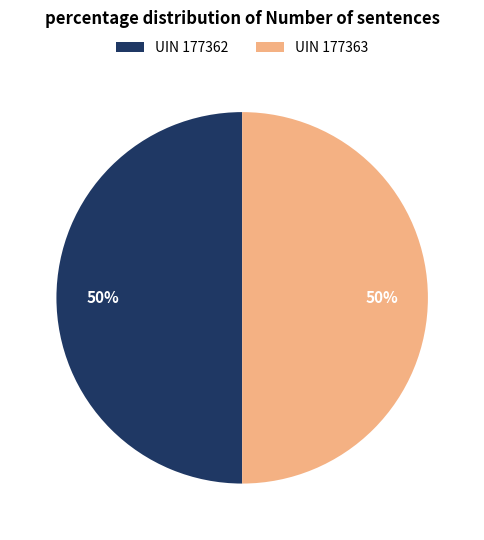

Is it true that UIN 177363 is 38% of the pie?

False